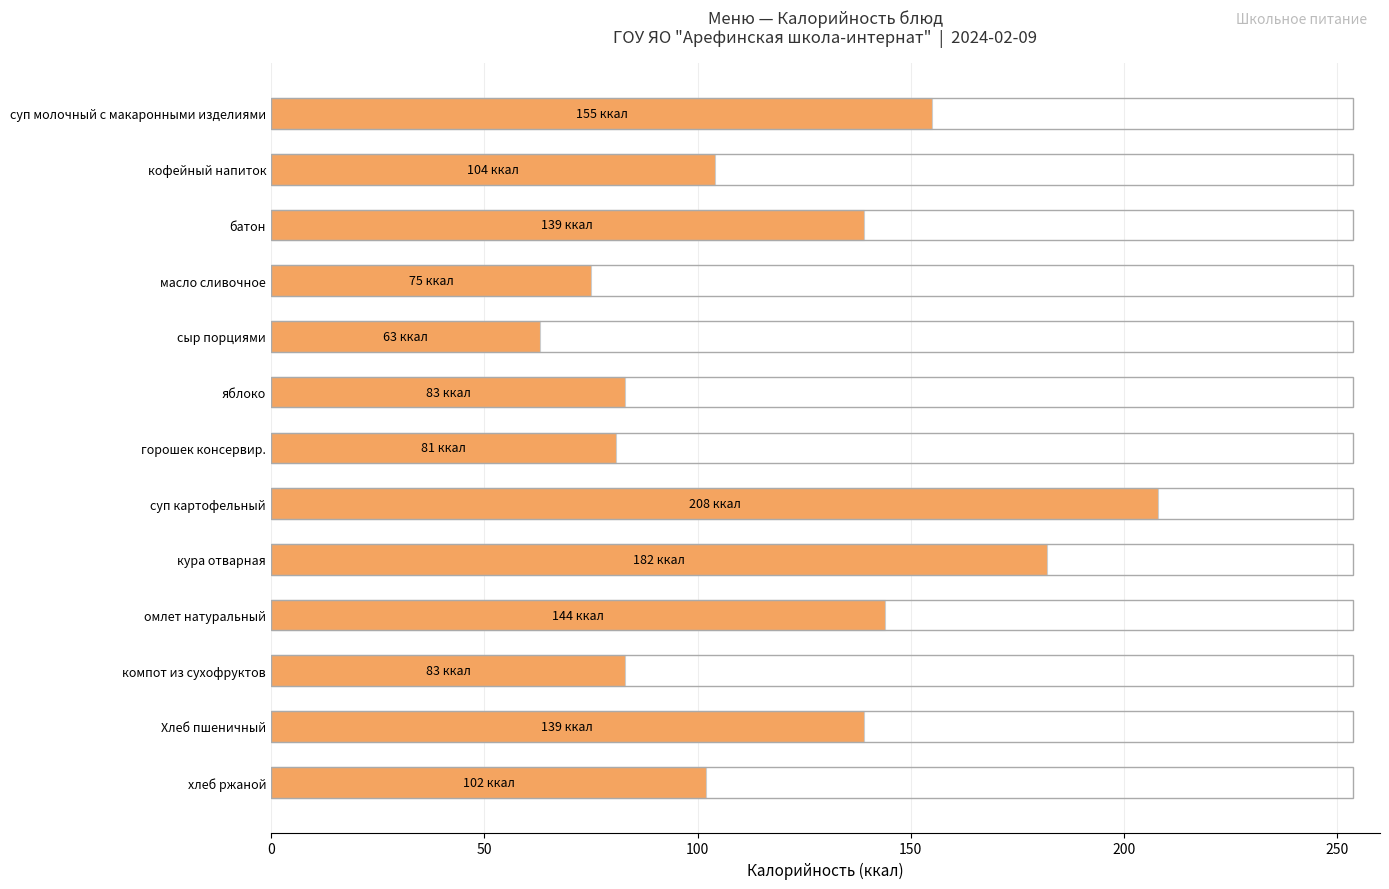

What is the difference between the maximum and minimum values?

145